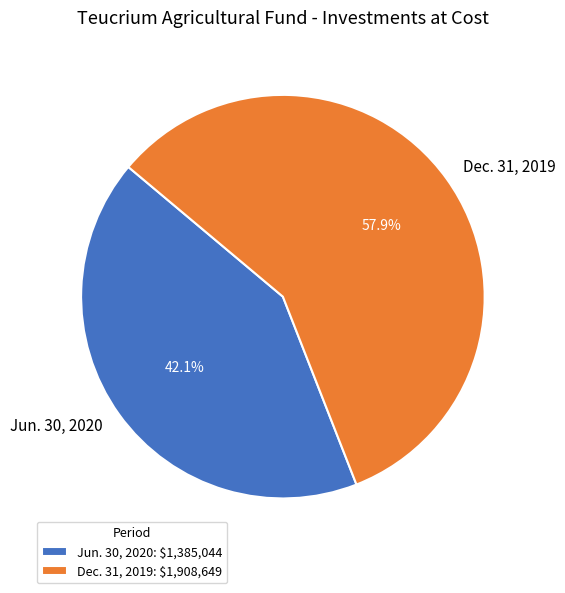

How many segments does this pie chart have?

2